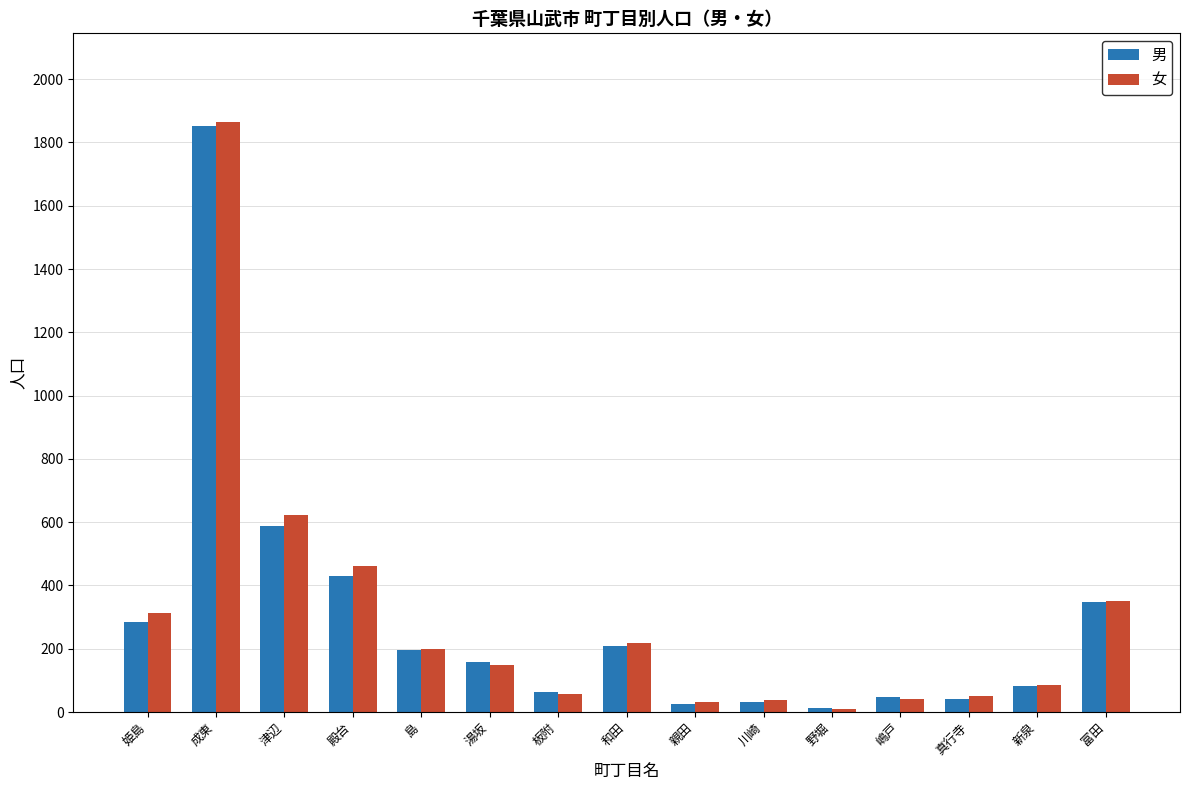

What is the label of the 10th bar from the left?

川崎